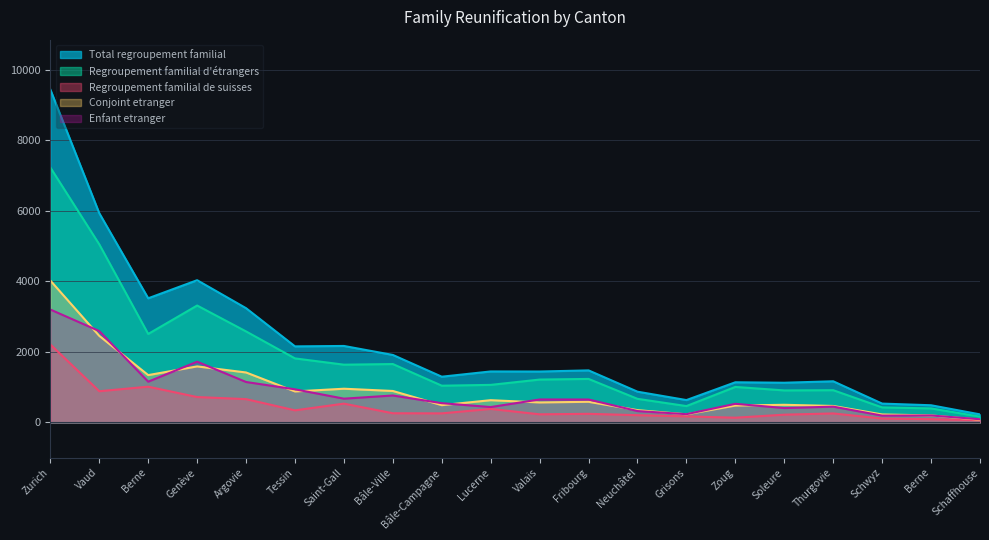

True or false: Regroupement familial de suisses has more than 0 points higher than both neighbors.

True